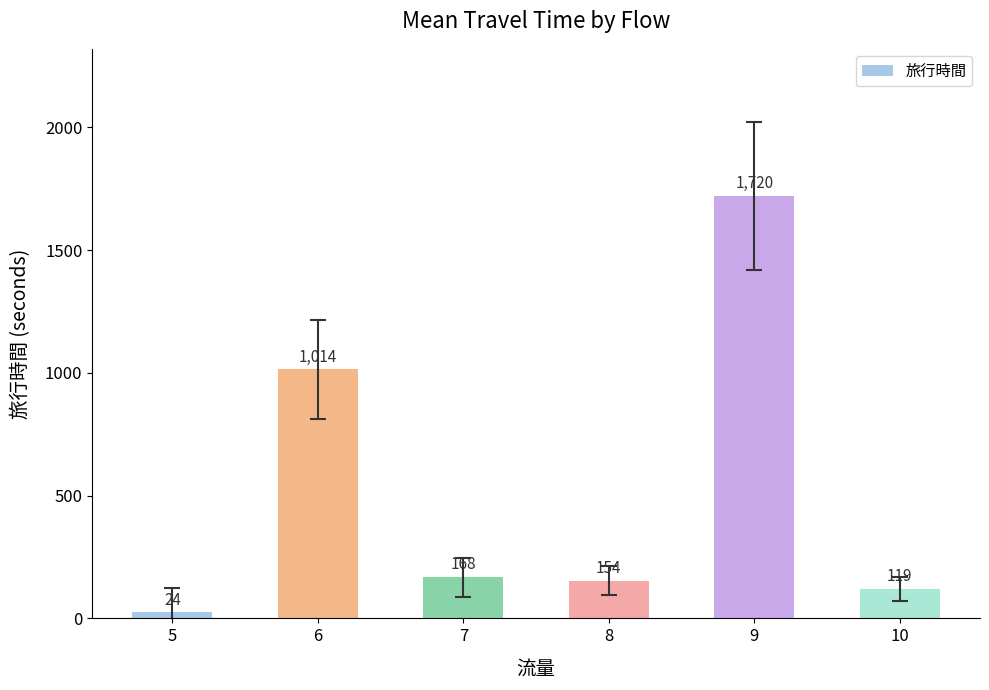

Reading left to right, list all the values displayed in this chart.

24	1014	168	154	1720	119